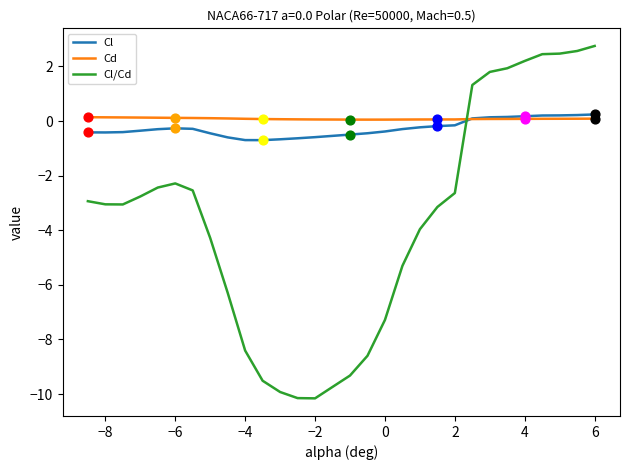

What are all the series names shown in the legend?

Cl, Cd, Cl/Cd